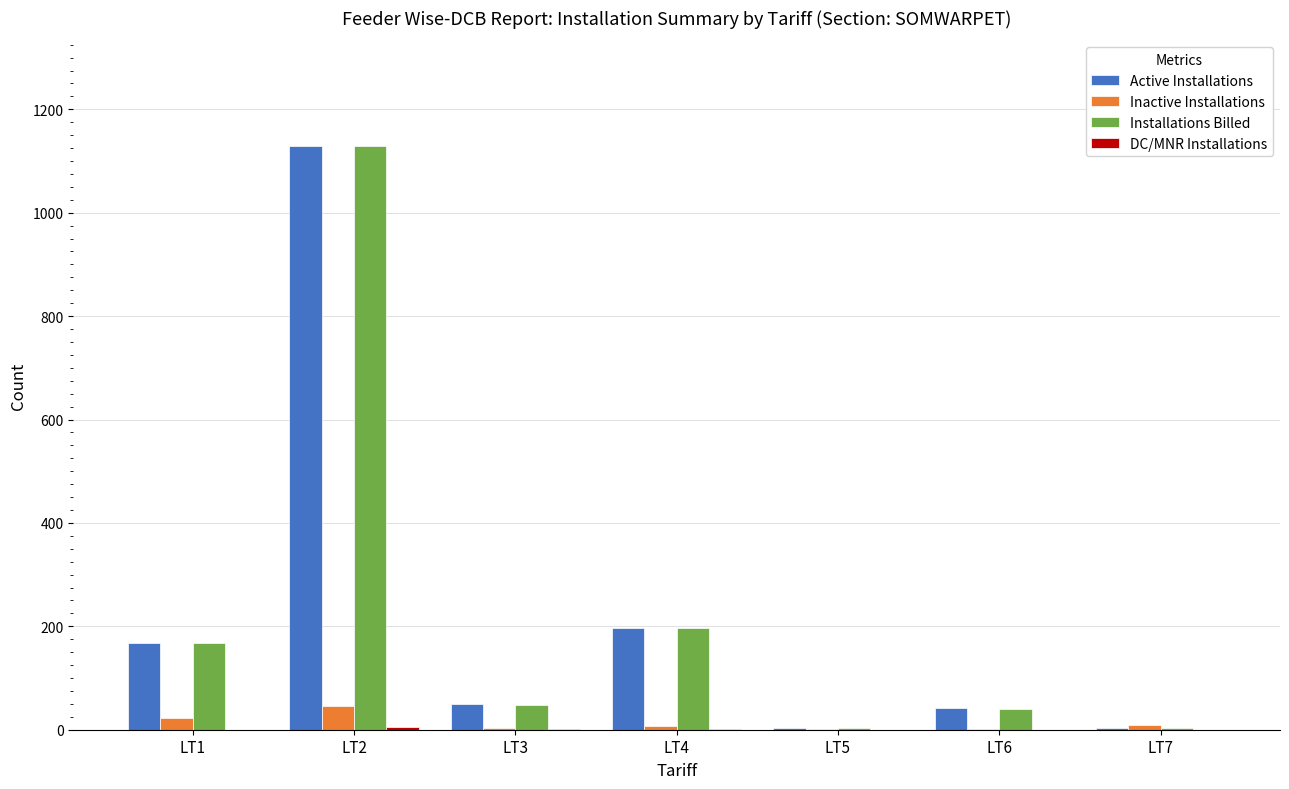

What is the average value of the Inactive Installations series?

13